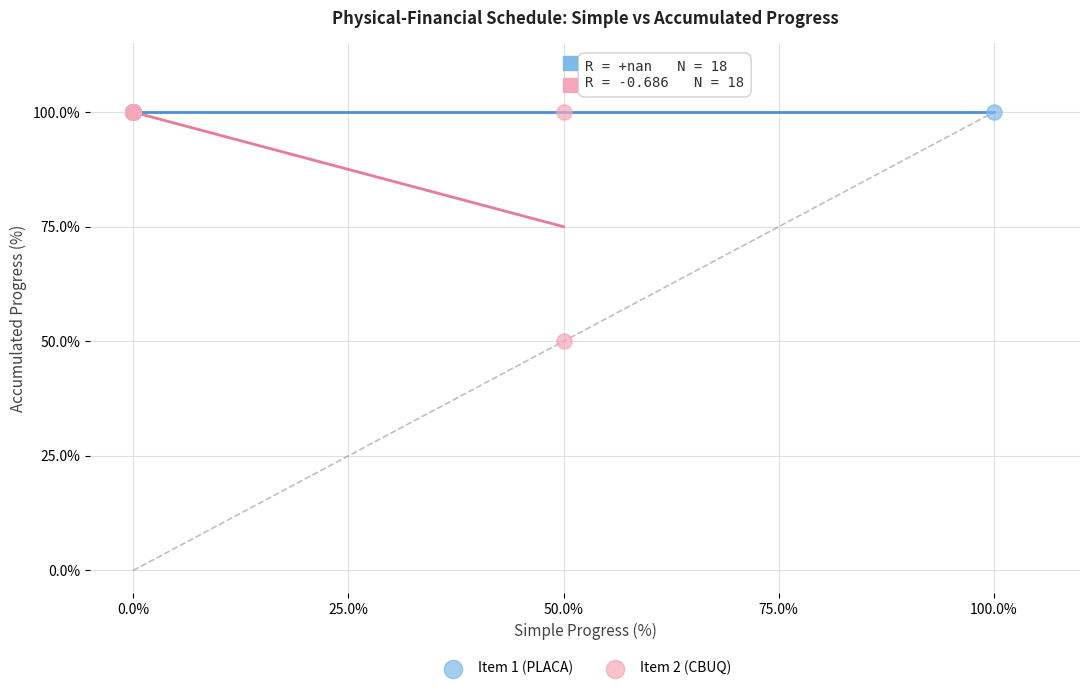

What are all the series names shown in the legend?

Item 1 (PLACA), Item 2 (CBUQ)